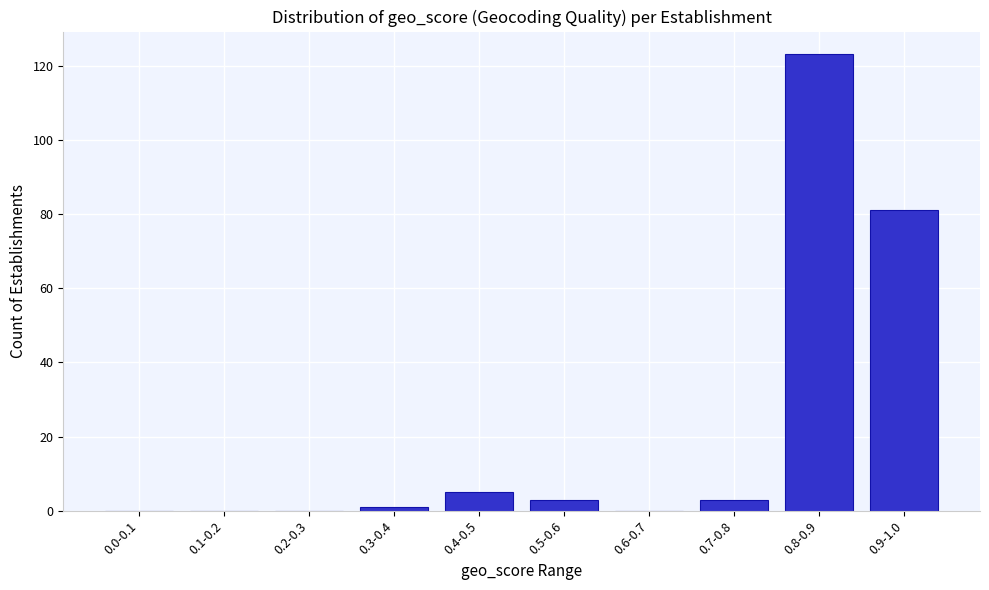

Reading left to right, list all the values displayed in this chart.

0.0-0.1=0	0.1-0.2=0	0.2-0.3=0	0.3-0.4=1	0.4-0.5=5	0.5-0.6=3	0.6-0.7=0	0.7-0.8=3	0.8-0.9=123	0.9-1.0=81